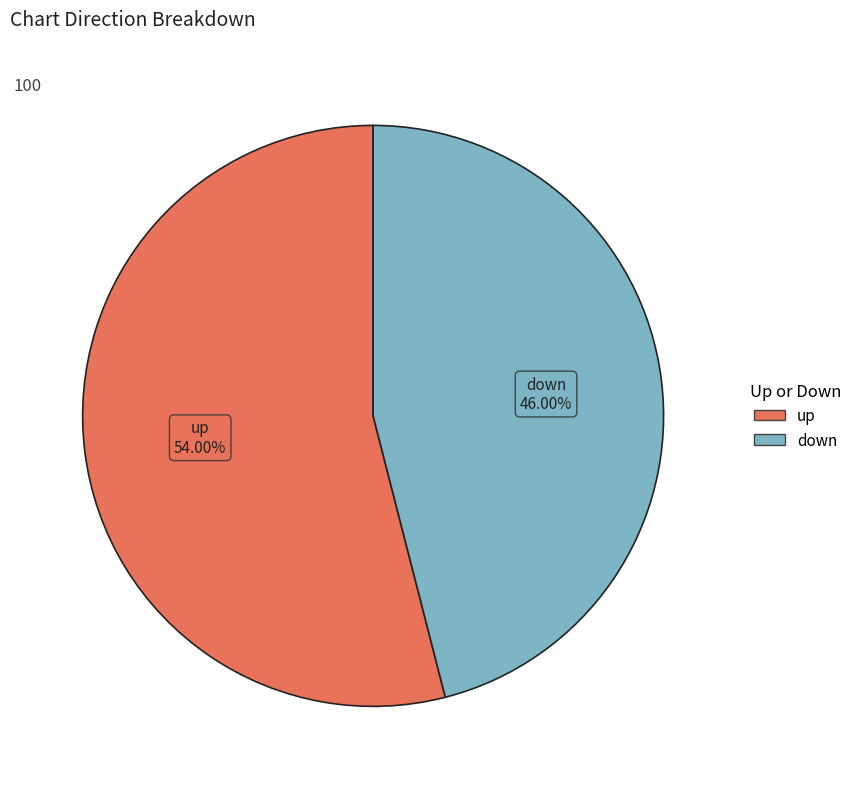

Is it true that down is 55% of the pie?

False